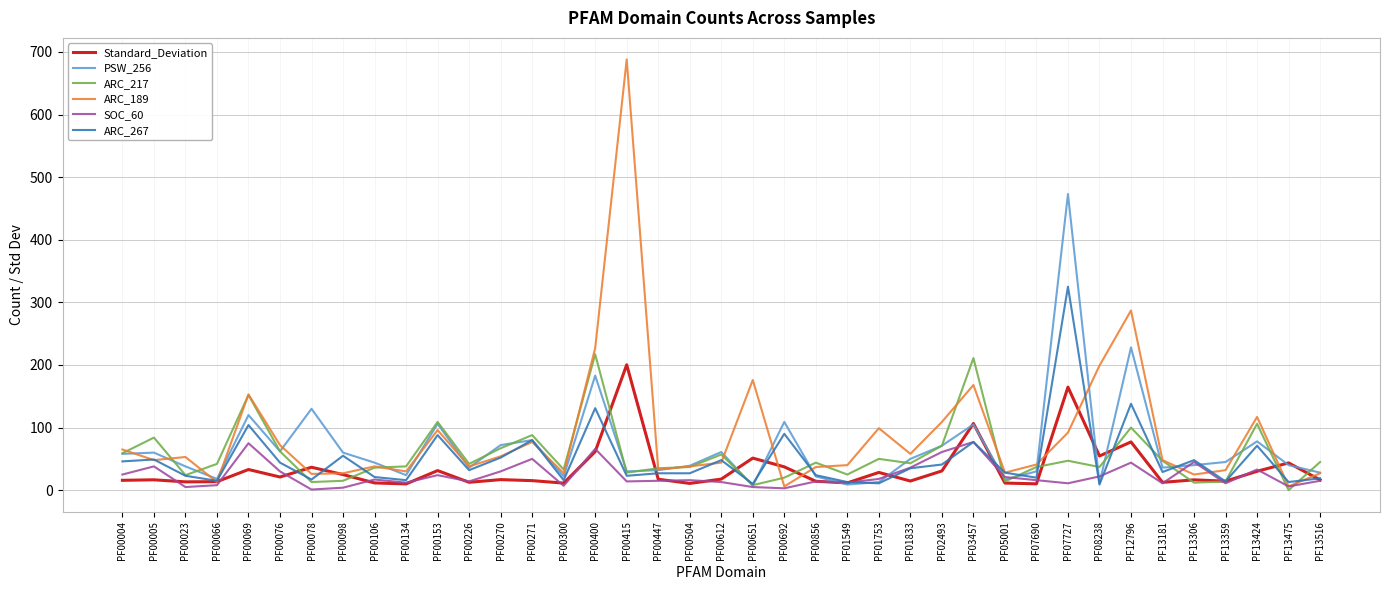

What is the average value of the SOC_60 series?

23.7